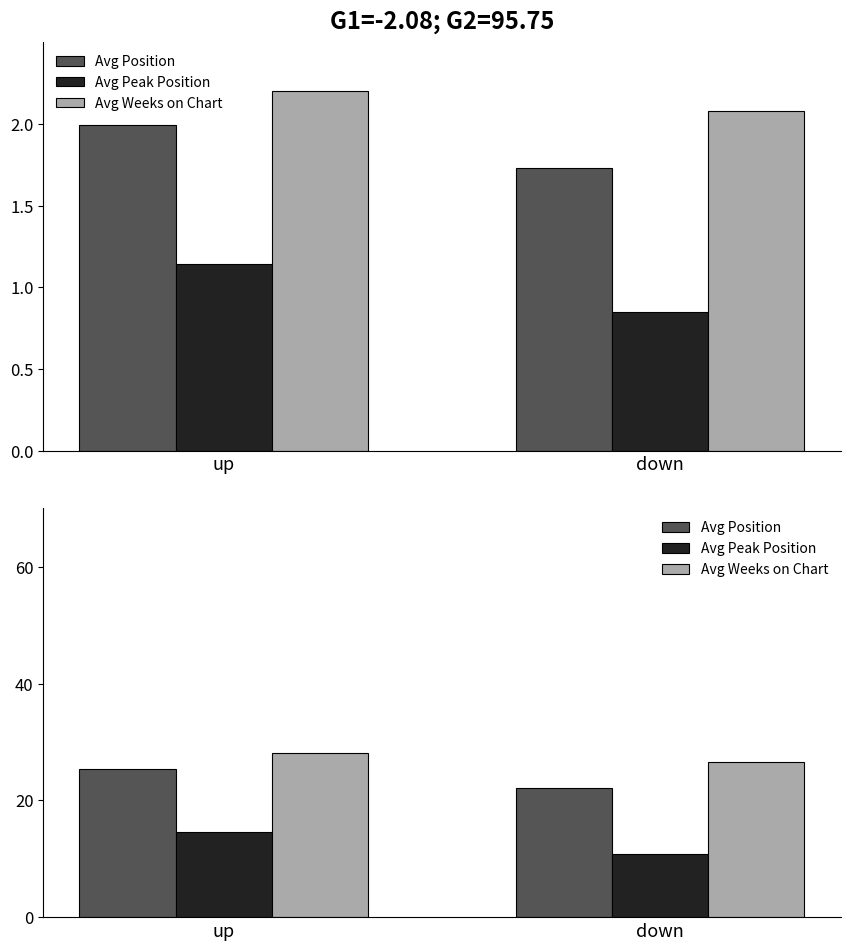

List the series in order of their overall mean, highest first.

Avg Weeks on Chart, Avg Position, Avg Peak Position